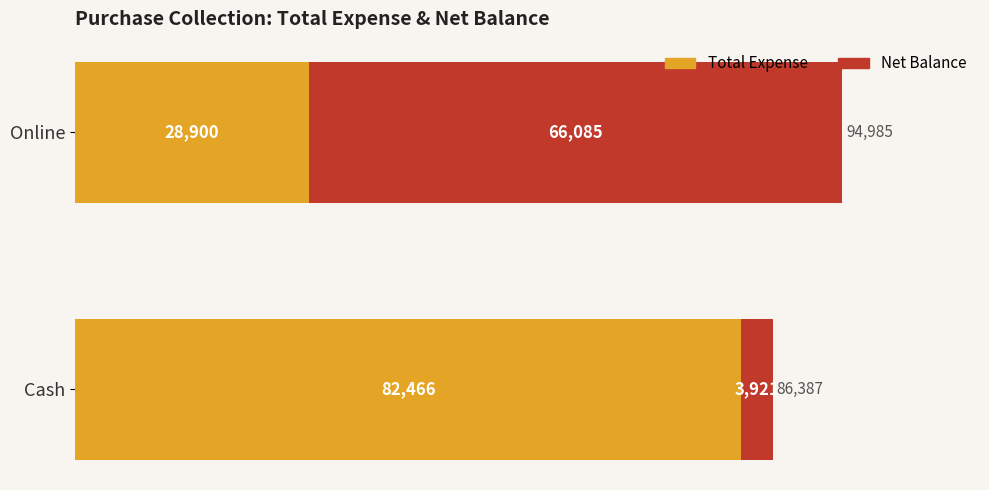

What is the sum of the Total Expense values at Cash and Online?

111366